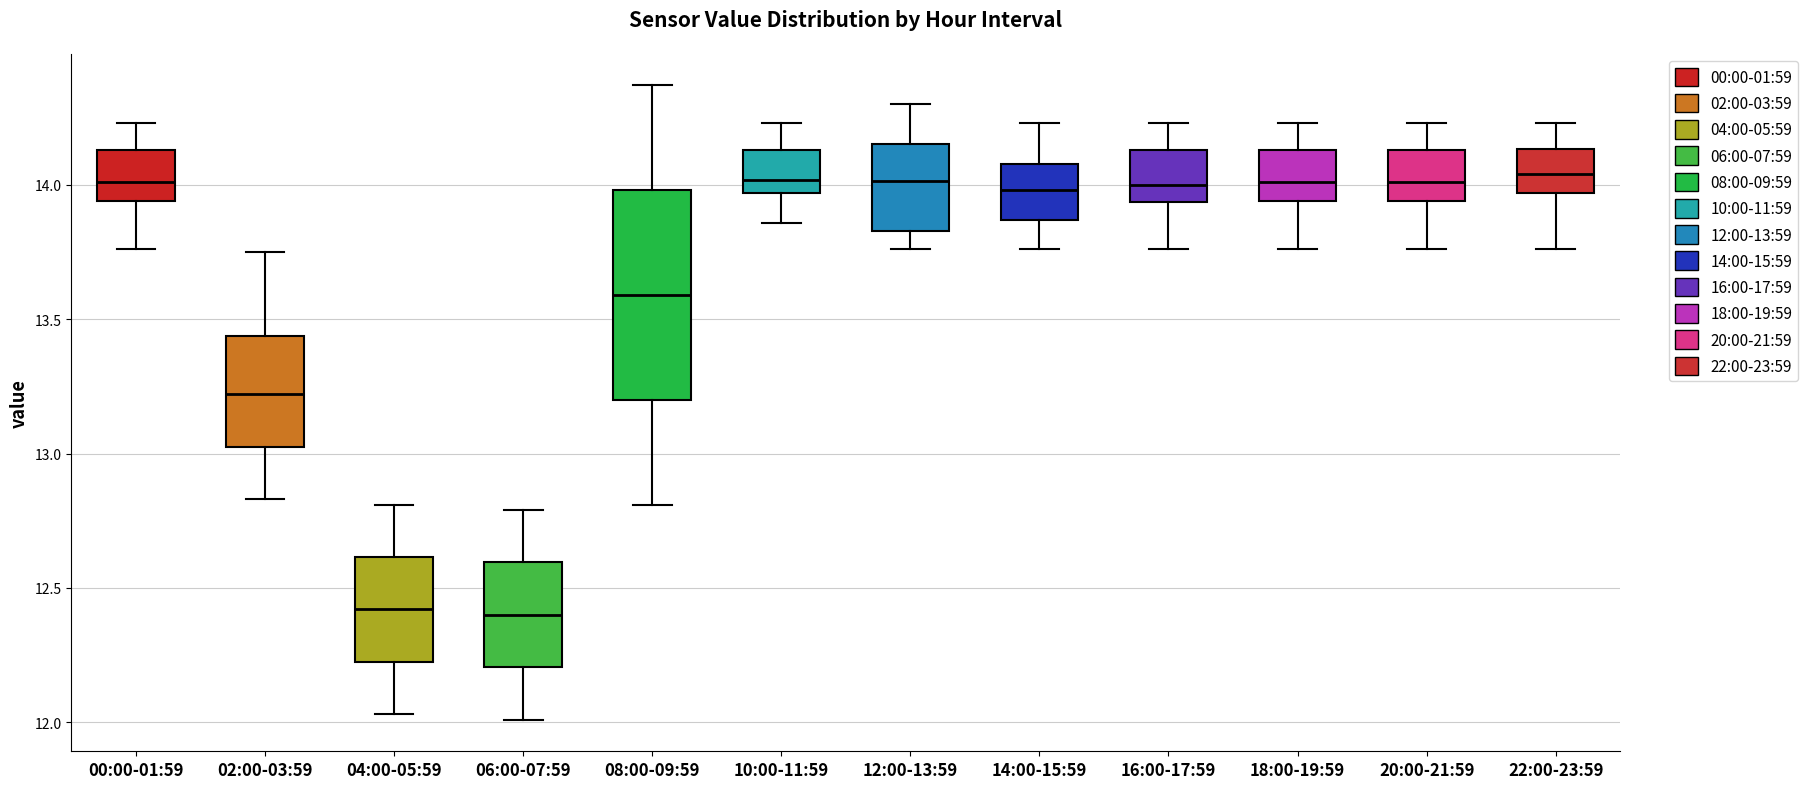

Comparing the boxes themselves (not the whiskers), which one is the tallest?

08:00-09:59